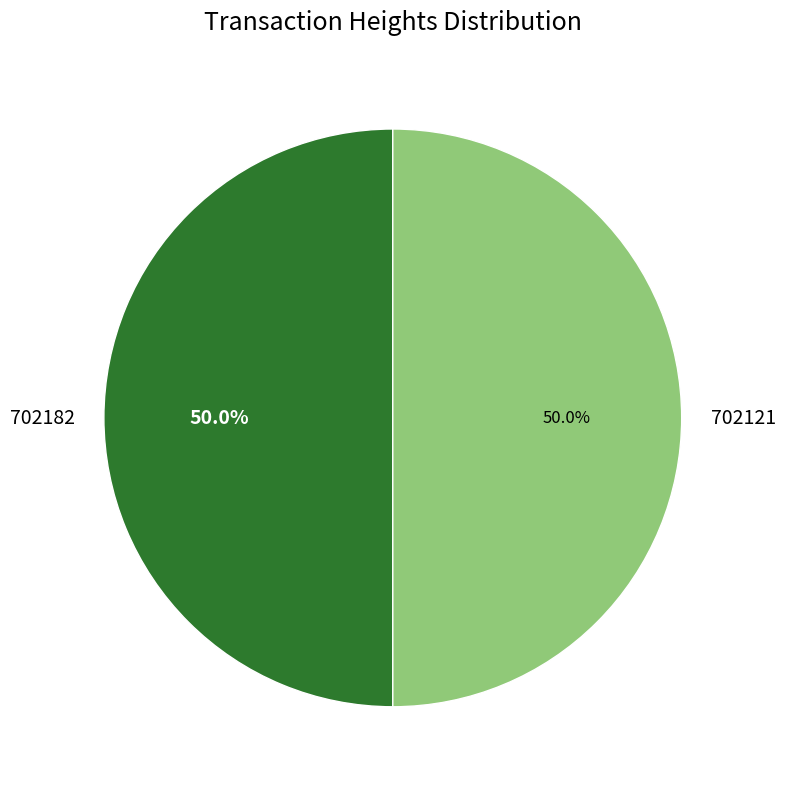

How many segments does this pie chart have?

2